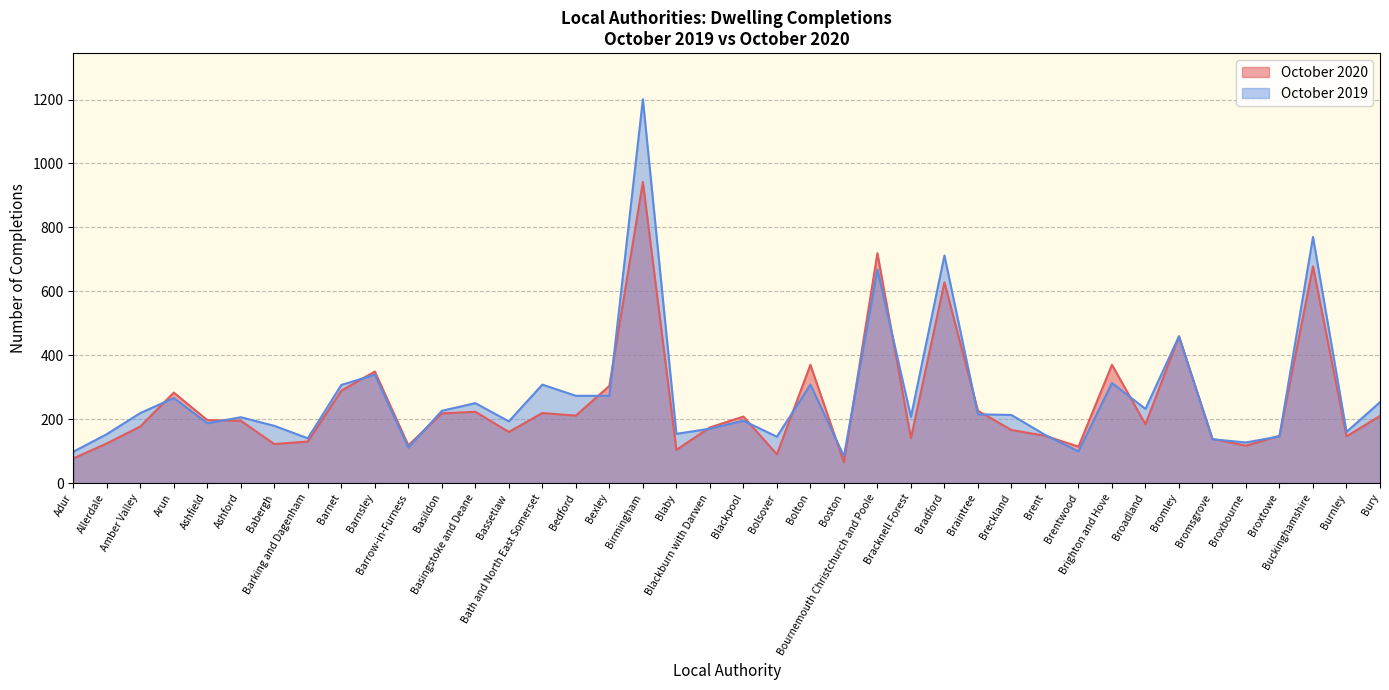

Reading right to left, transcribe all the data shown in this chart.

October 2020: Bury=210	Burnley=146	Buckinghamshire=678	Broxtowe=148	Broxbourne=117	Bromsgrove=138	Bromley=459	Broadland=184	Brighton and Hove=370	Brentwood=114	Brent=148	Breckland=166	Braintree=226	Bradford=628	Bracknell Forest=140	Bournemouth Christchurch and Poole=719	Boston=65	Bolton=370	Bolsover=90	Blackpool=208	Blackburn with Darwen=174	Blaby=104	Birmingham=942	Bexley=304	Bedford=211	Bath and North East Somerset=219	Bassetlaw=160	Basingstoke and Deane=223	Basildon=218	Barrow-in-Furness=118	Barnsley=349	Barnet=289	Barking and Dagenham=130	Babergh=122	Ashford=195	Ashfield=197	Arun=283	Amber Valley=177	Allerdale=124	Adur=77
October 2019: Bury=253	Burnley=160	Buckinghamshire=770	Broxtowe=146	Broxbourne=127	Bromsgrove=137	Bromley=459	Broadland=232	Brighton and Hove=313	Brentwood=99	Brent=151	Breckland=213	Braintree=215	Bradford=712	Bracknell Forest=207	Bournemouth Christchurch and Poole=668	Boston=84	Bolton=308	Bolsover=145	Blackpool=195	Blackburn with Darwen=170	Blaby=154	Birmingham=1201	Bexley=273	Bedford=273	Bath and North East Somerset=308	Bassetlaw=193	Basingstoke and Deane=250	Basildon=226	Barrow-in-Furness=111	Barnsley=339	Barnet=307	Barking and Dagenham=140	Babergh=179	Ashford=206	Ashfield=187	Arun=266	Amber Valley=219	Allerdale=153	Adur=98